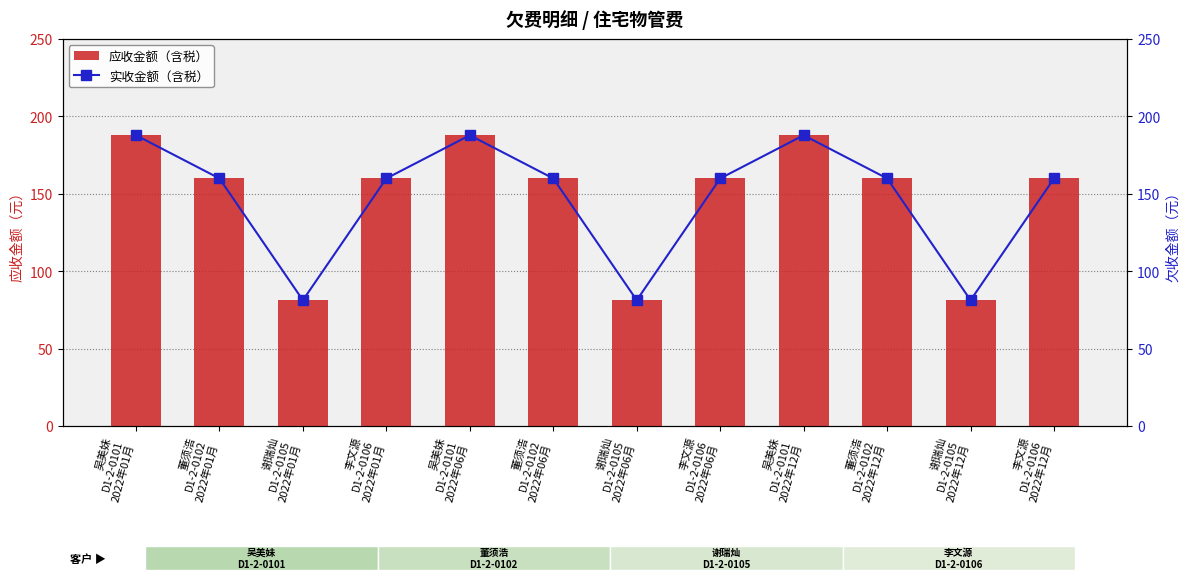

Are the bars horizontal?

No